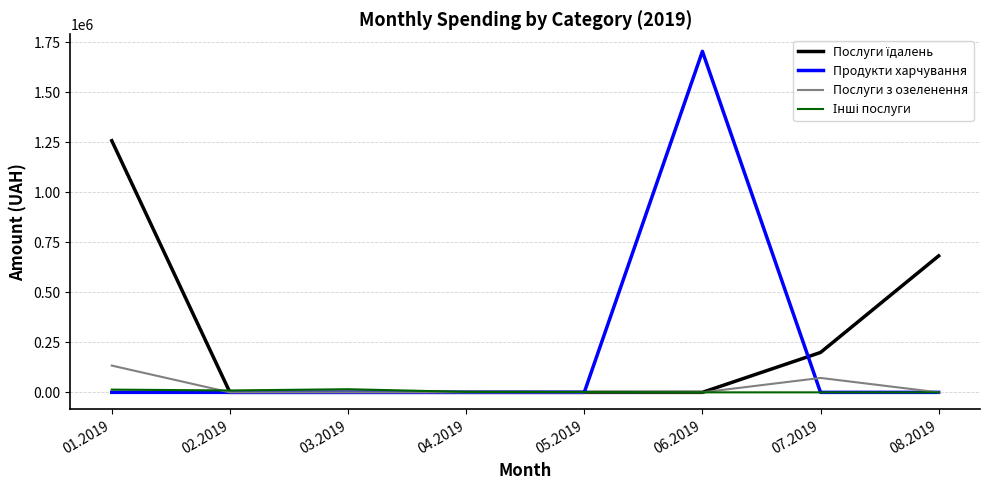

Which series has the largest range (max minus min)?

Продукти харчування